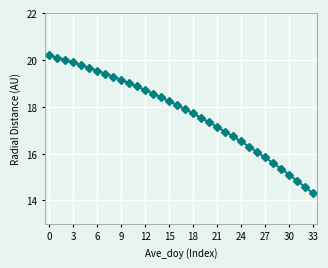

What is the sum of all values?

602.7